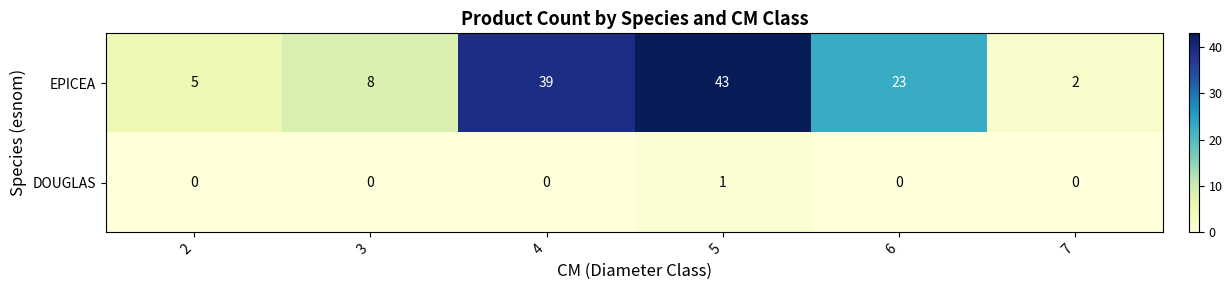

At which category is the sum across all series the highest?

5